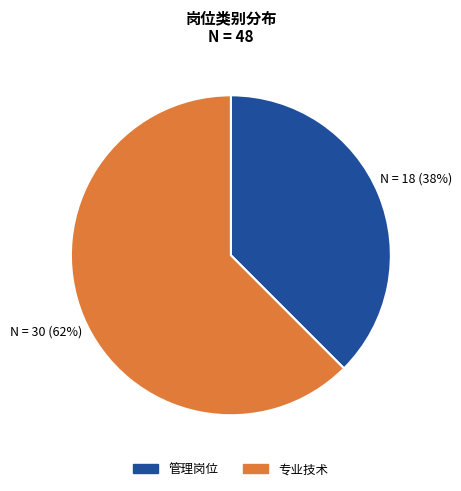

What is the smallest slice in the pie chart?

管理岗位